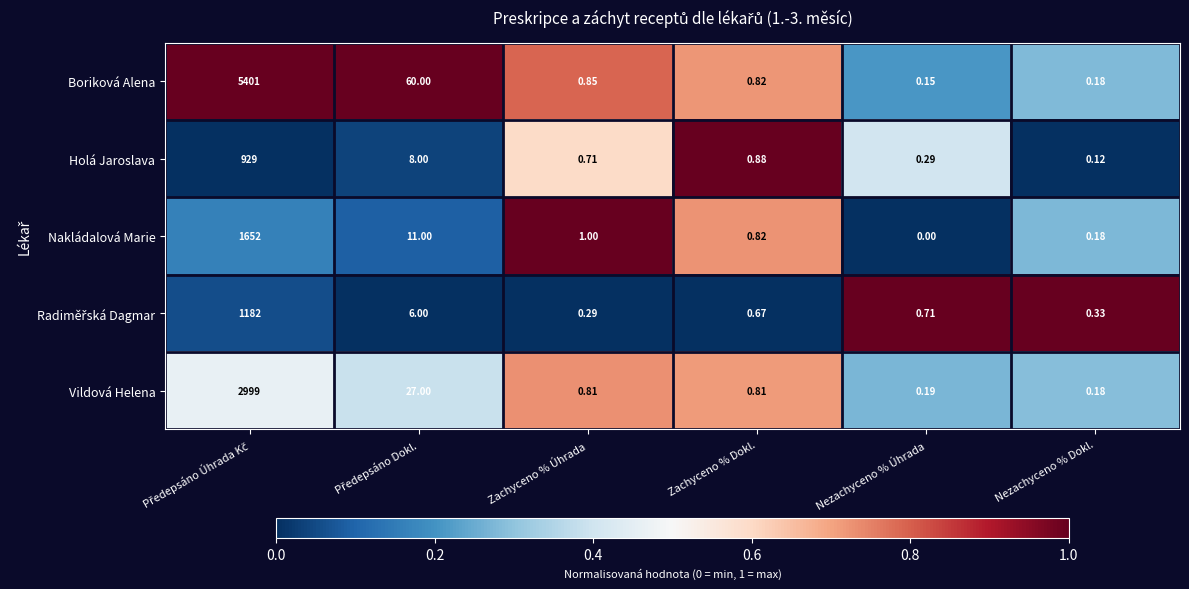

Which series has the largest range (max minus min)?

Boriková Alena